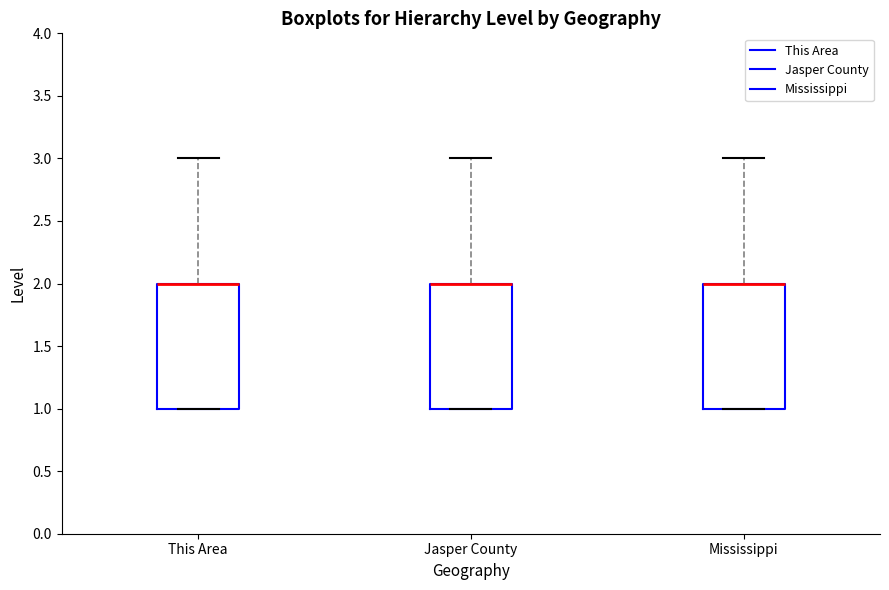

Reading left to right, read every box against the y-axis: the position of its median line, the range the box covers, and the ends of its whiskers. The values are not printed on the chart, so give them approximately, as read against the axis.

This Area: median 2 (drawn on the box's upper edge), box 1 to 2, whiskers 1 to 3
Jasper County: median 2 (drawn on the box's upper edge), box 1 to 2, whiskers 1 to 3
Mississippi: median 2 (drawn on the box's upper edge), box 1 to 2, whiskers 1 to 3